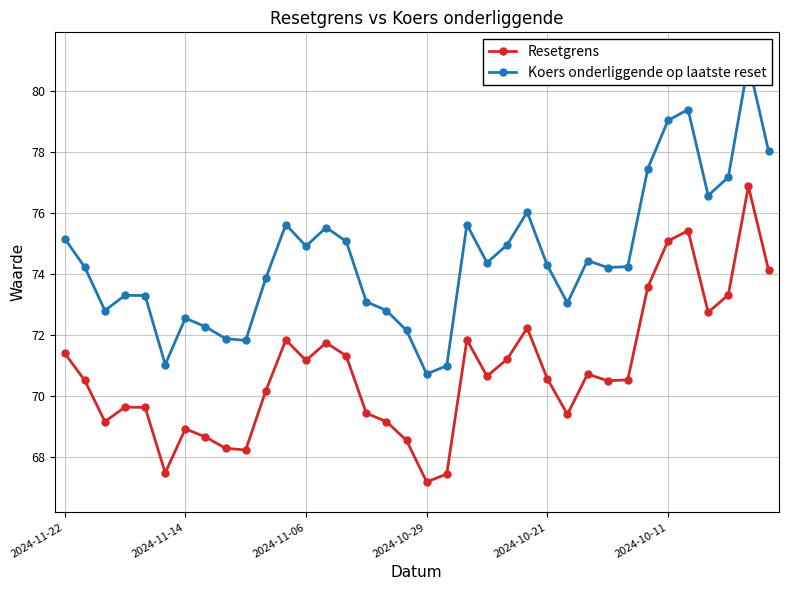

What is the label of the 22nd point from the left?

21